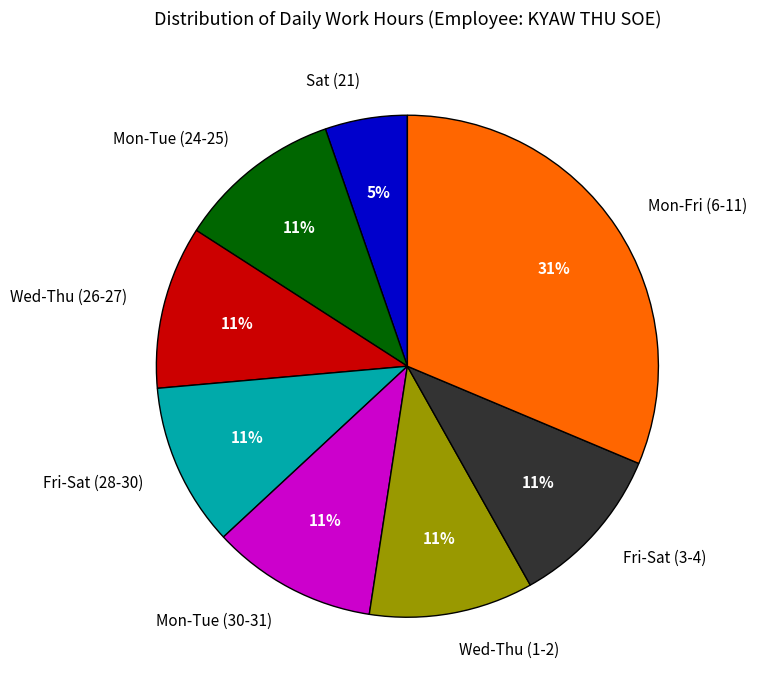

How many slices are in this pie chart?

8